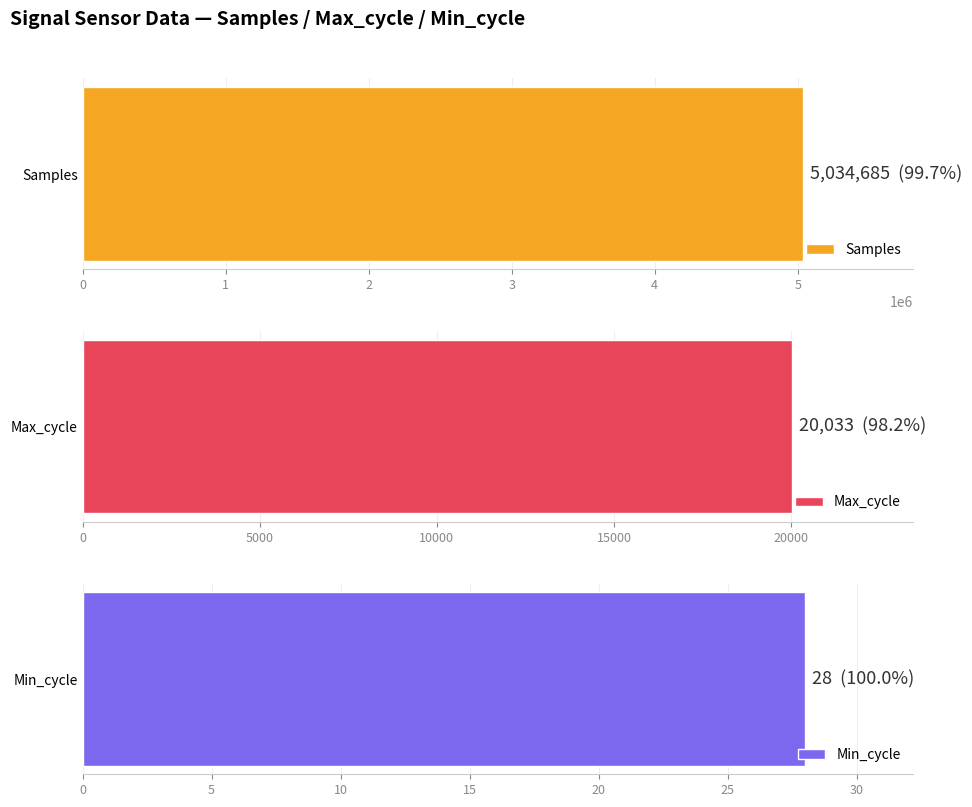

What is the average value of the Max_cycle series?

20033